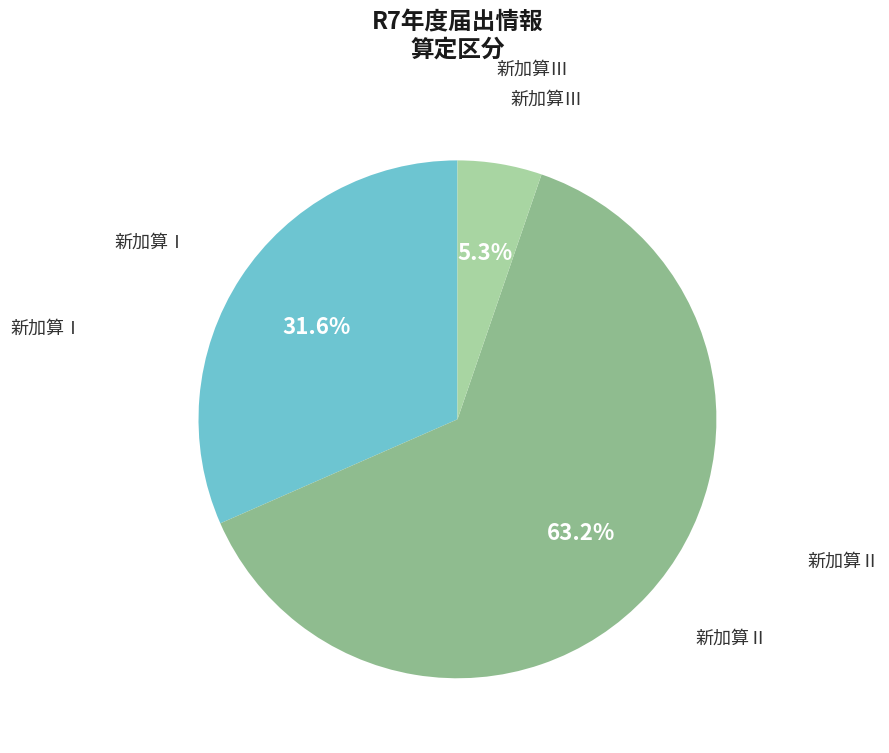

What is the largest slice in the pie chart?

新加算Ⅱ